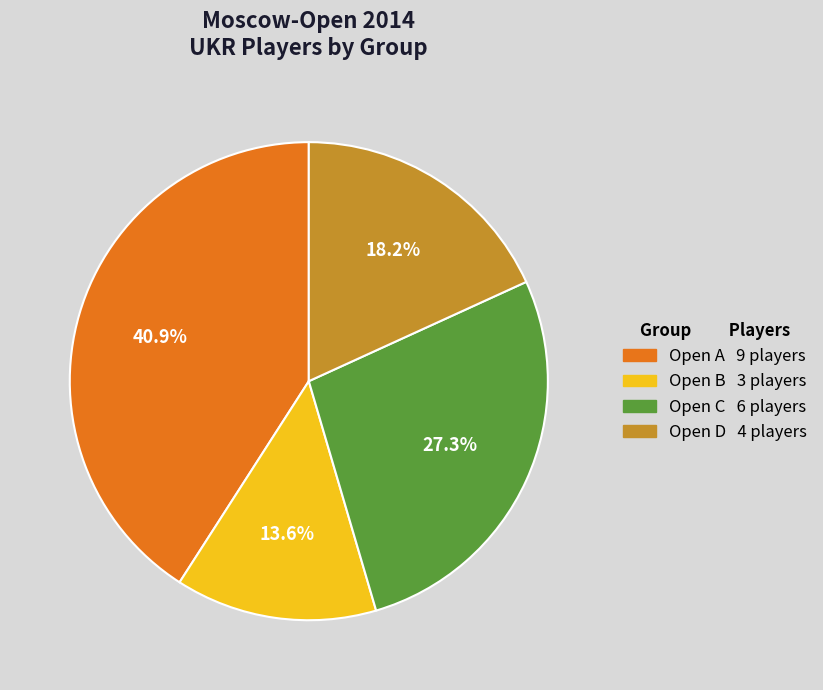

How much of the chart is everything except Open A?

59.1%